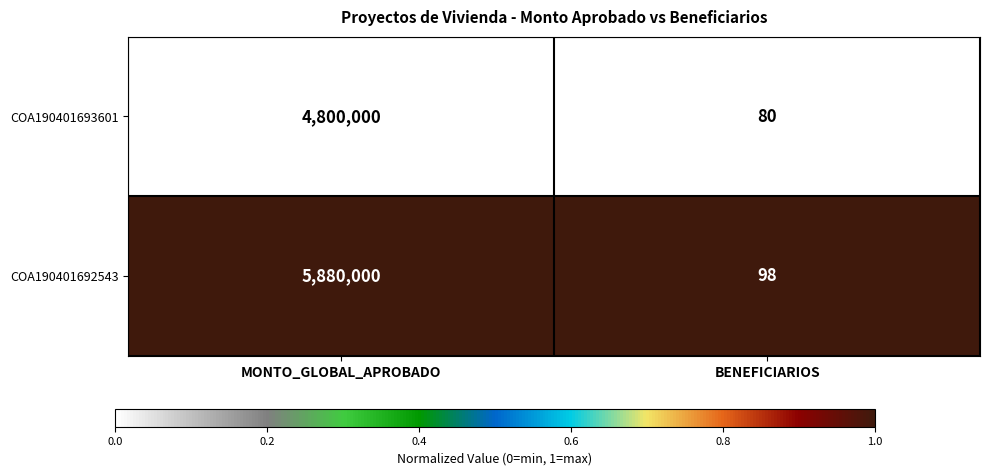

What is the approximate value of COA190401692543 at MONTO_GLOBAL_APROBADO?

5880000